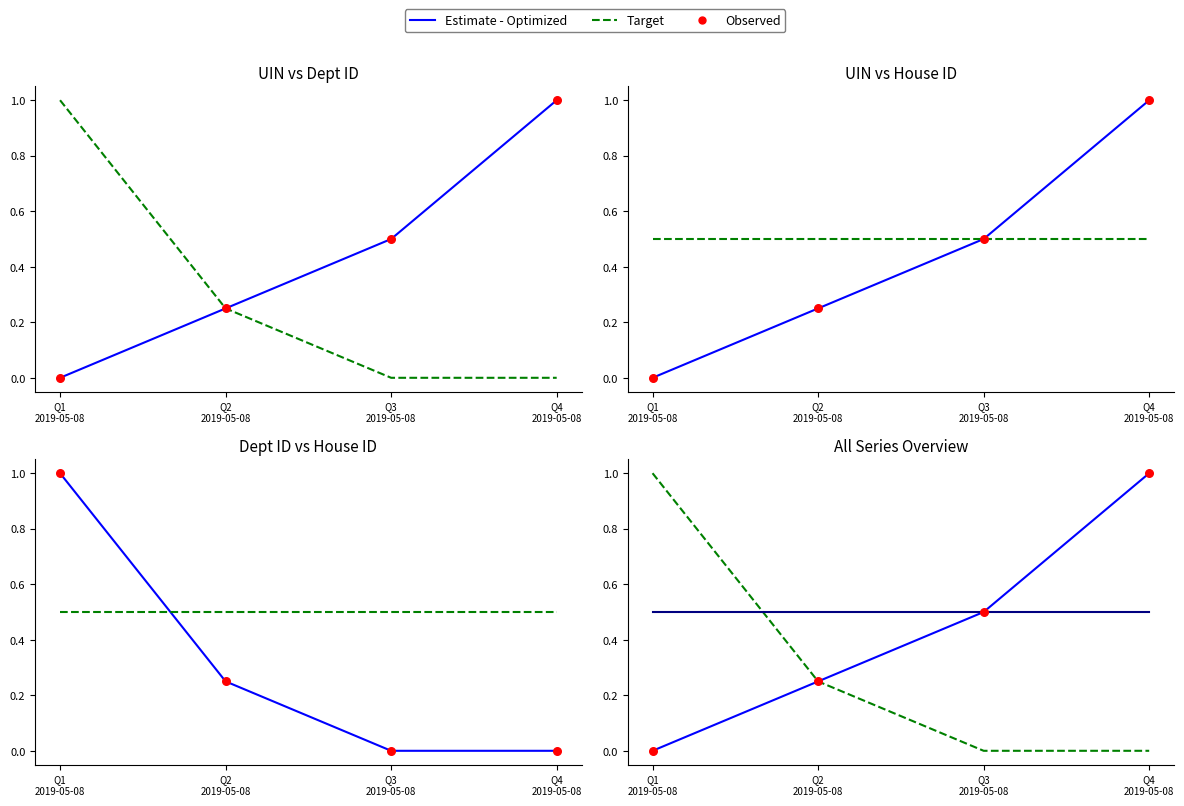

At which category is the sum across all series the highest?

Q1
2019-05-08